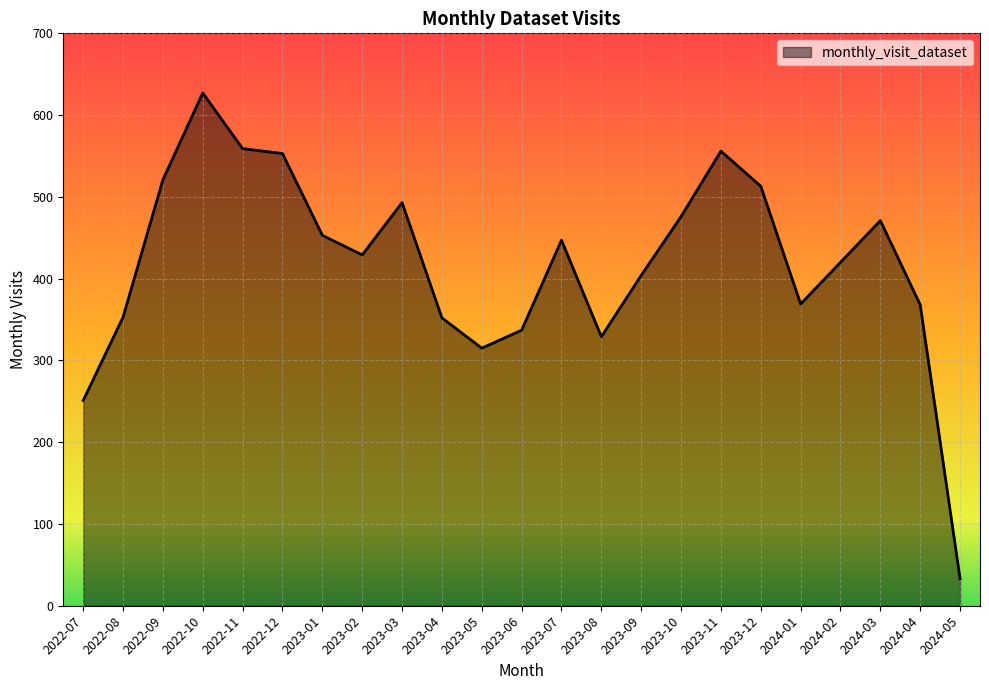

What is the difference between the maximum and minimum values?

594